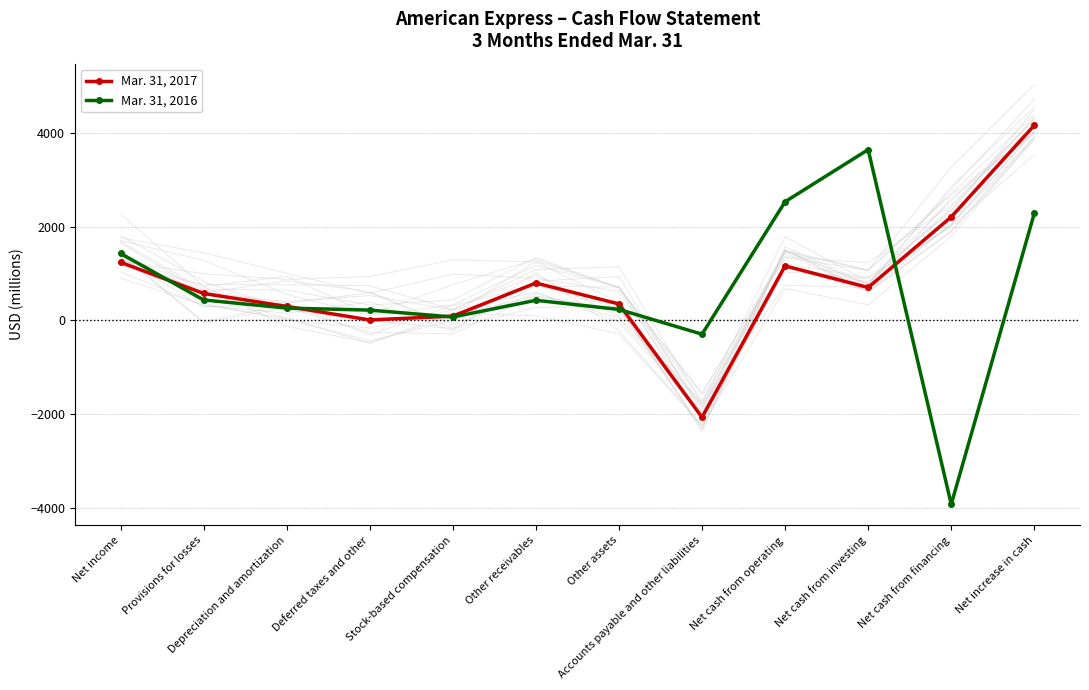

At how many categories does at least one series exceed -386?

12